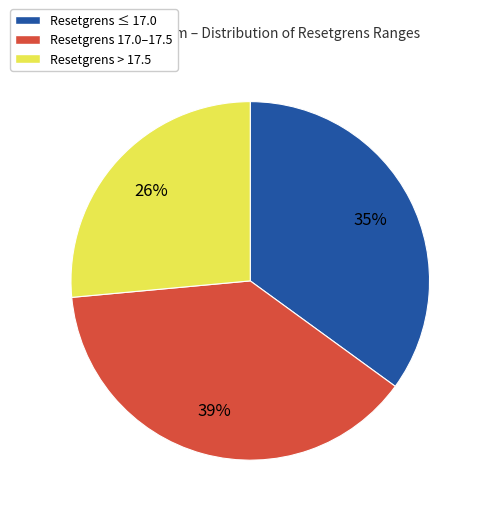

To the nearest percent, what is the average slice percentage?

33%